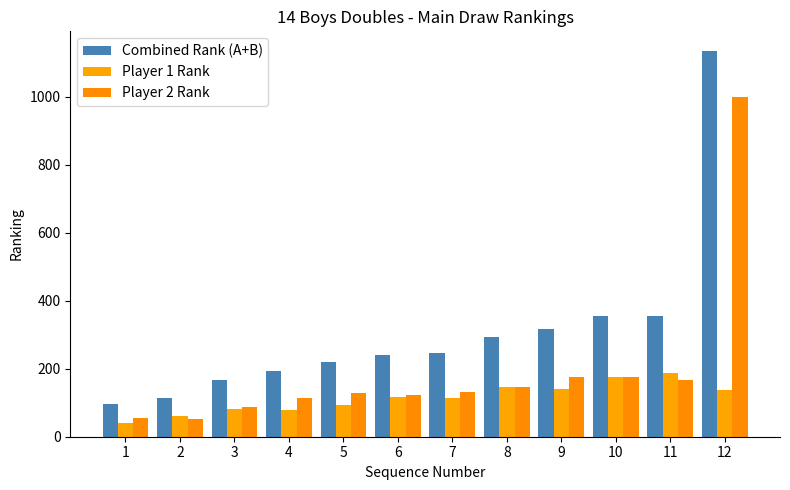

Which category has the highest value in the Player 1 Rank series?

11